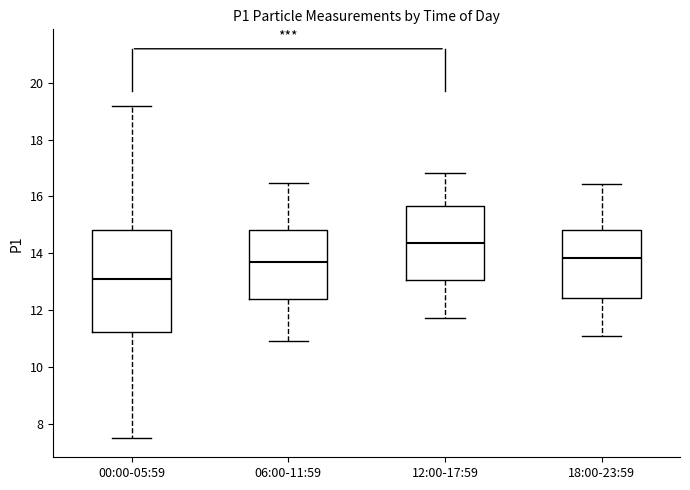

Which box has the highest median line?

12:00-17:59